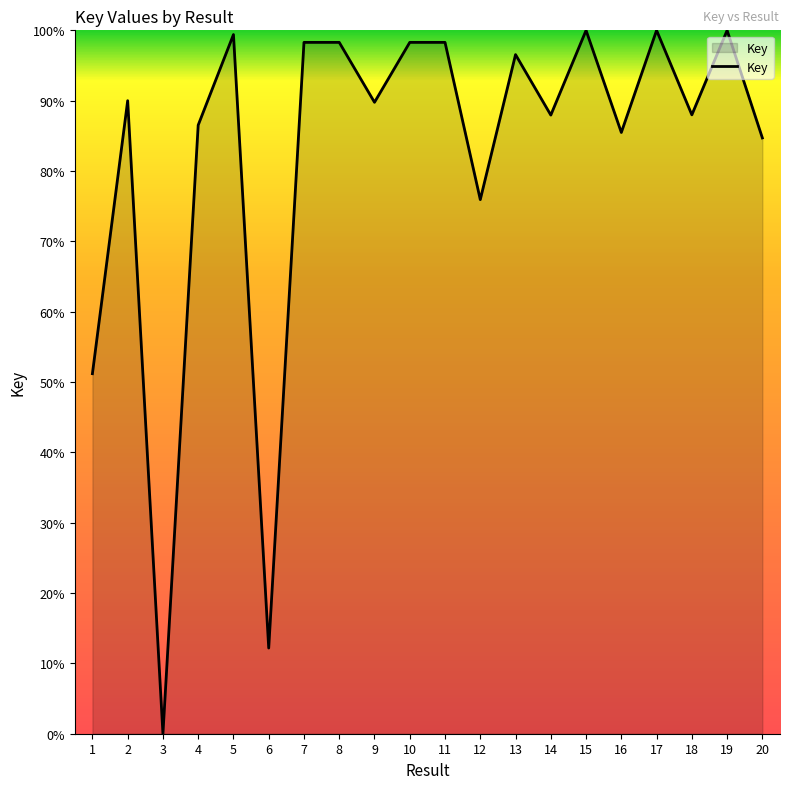

What is the ratio of the value at 5 to the value at 6?

8.2